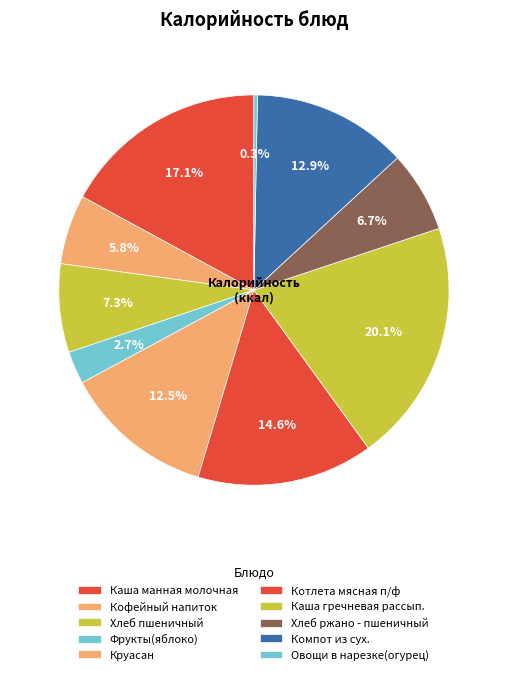

To the nearest percent, what percentage of the pie is Круасан?

13%